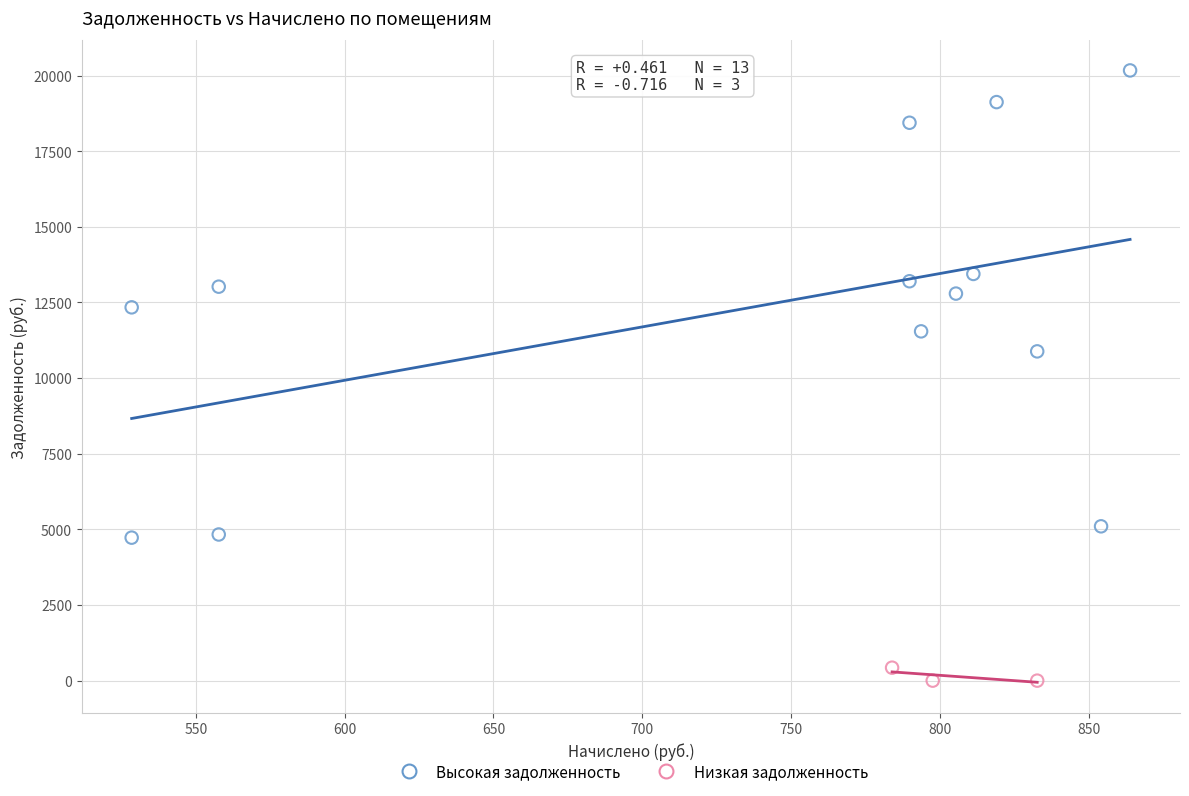

Which series has the widest spread of Y values?

Высокая задолженность